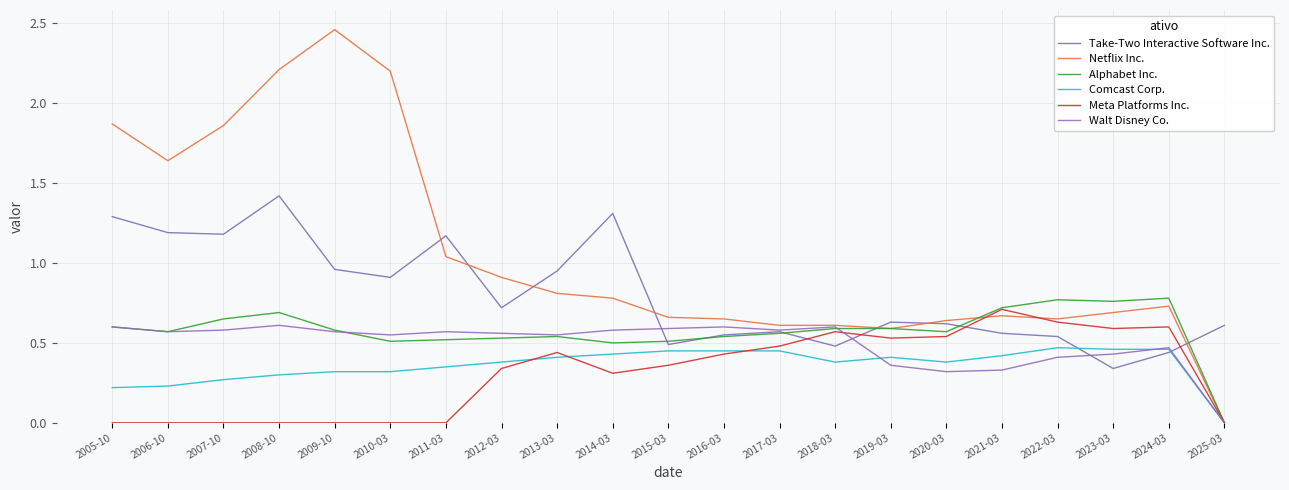

Count the number of data series in this chart.

6